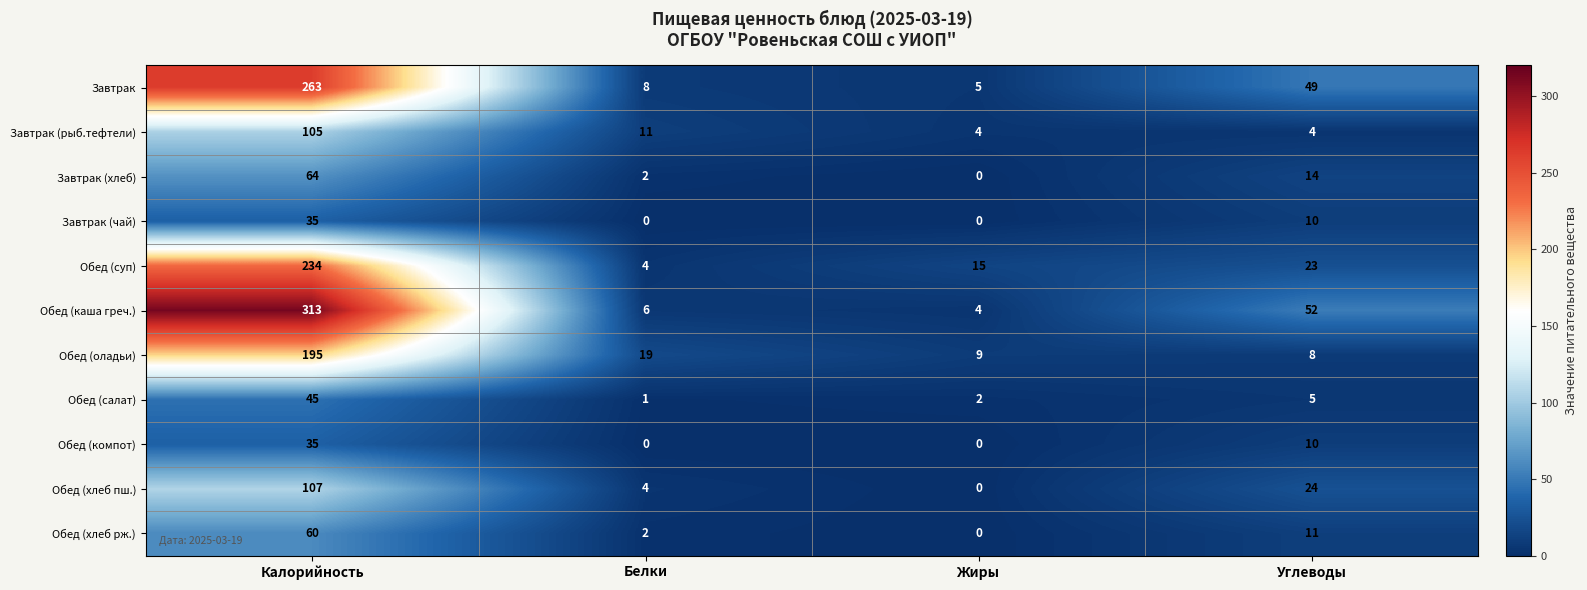

Which series has the largest total across all categories?

Обед (каша греч.)